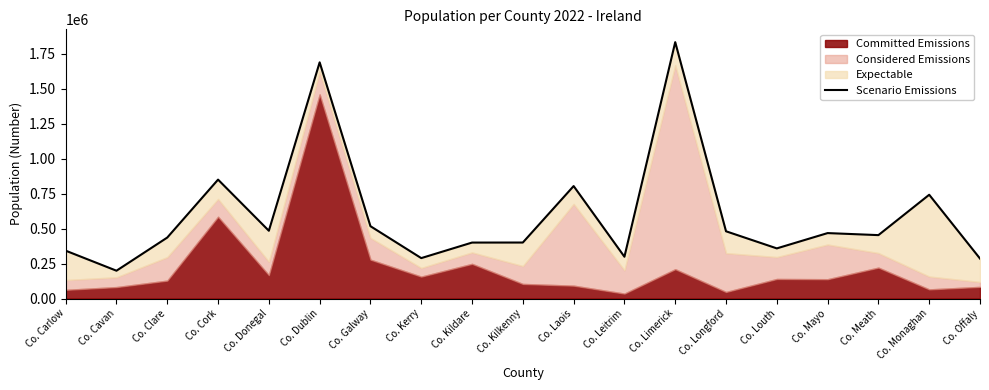

What is the difference between the values at Co. Kilkenny and Co. Kildare?

317